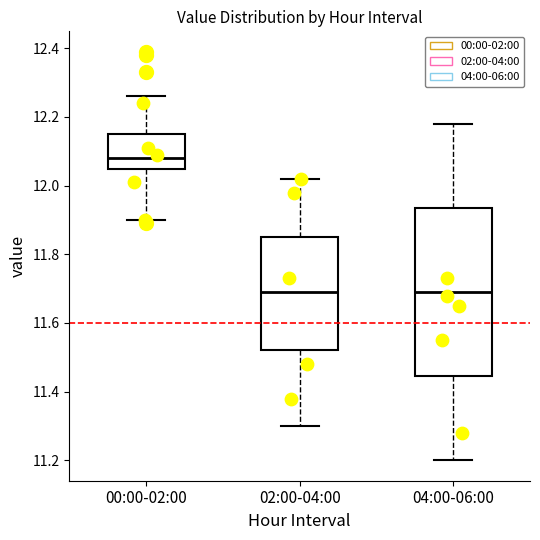

Reading left to right, transcribe this box plot: for each box, give where its median line is, the range the box spans, and where its two whiskers end, as read against the y-axis. The values are not printed on the chart, so give them approximately, as read against the axis.

00:00-02:00: median 12.08, box 12.04 to 12.16, whiskers 11.90 to 12.26
02:00-04:00: median 11.70, box 11.52 to 11.86, whiskers 11.30 to 12.02
04:00-06:00: median 11.70, box 11.44 to 11.94, whiskers 11.20 to 12.18